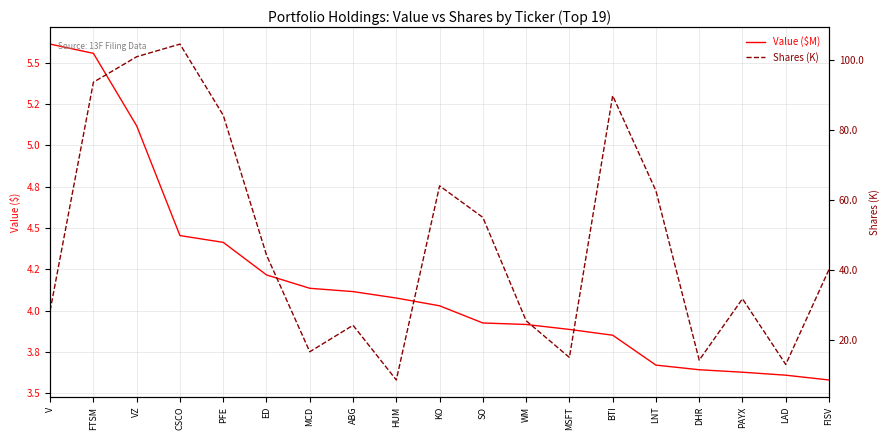

True or false: Shares (K) and Value ($M) cross at least once.

False